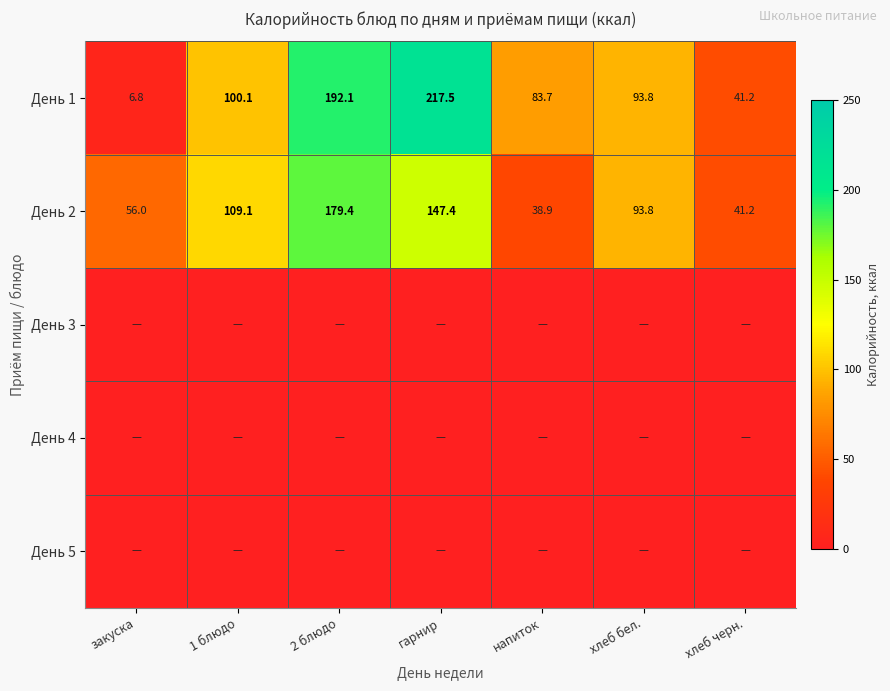

What is the difference between the maximum and minimum values in the День 2 series?

140.5